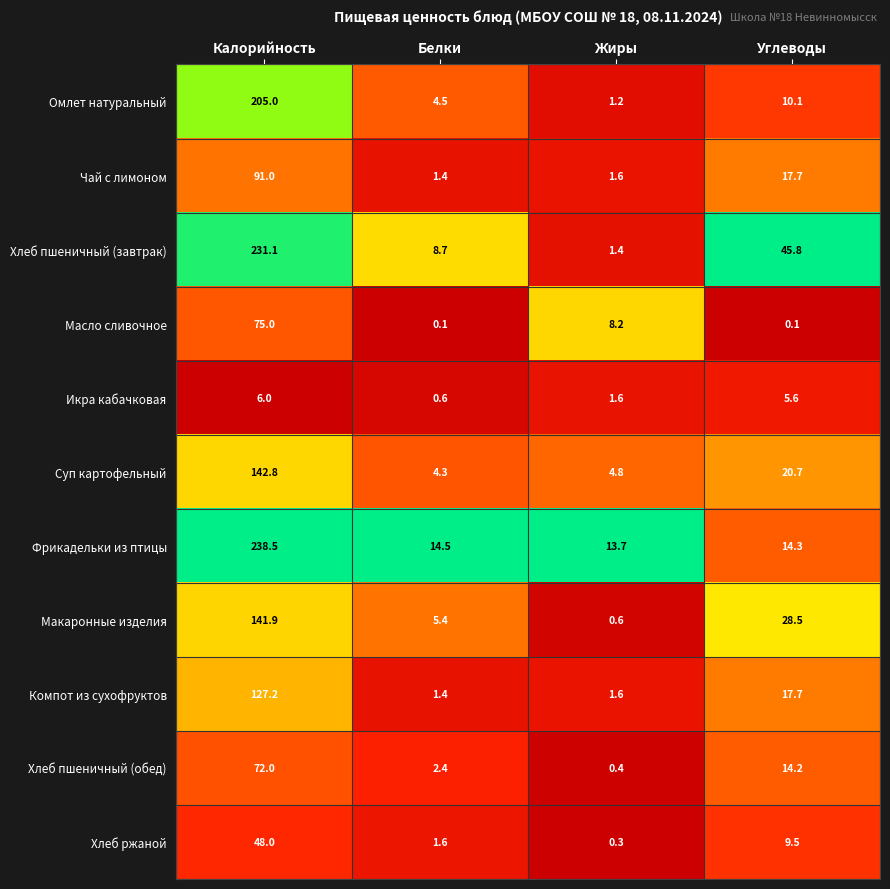

At Калорийность, list the series in order from smallest to largest.

Икра кабачковая, Хлеб ржаной, Хлеб пшеничный (обед), Масло сливочное, Чай с лимоном, Компот из сухофруктов, Макаронные изделия, Суп картофельный, Омлет натуральный, Хлеб пшеничный (завтрак), Фрикадельки из птицы